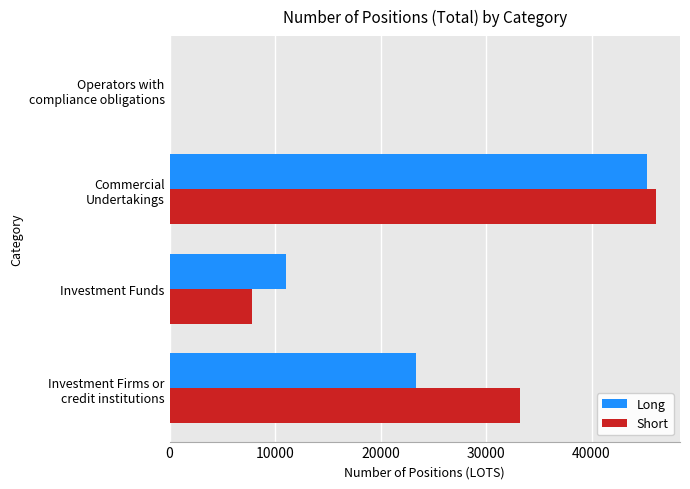

What is the greatest value displayed?

46082.6